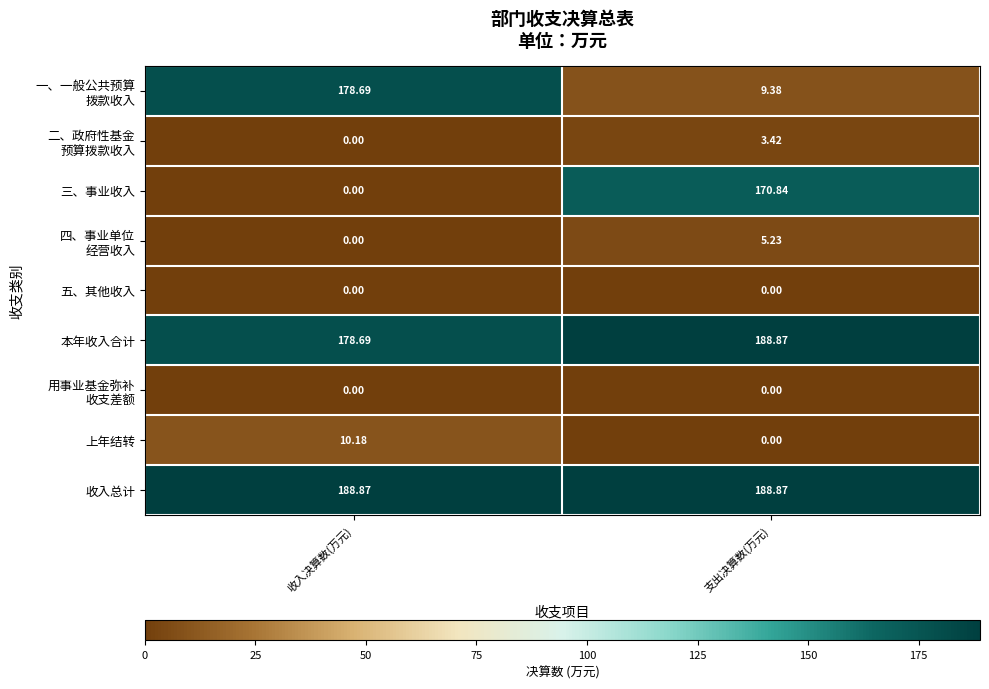

Which series has the largest range (max minus min)?

三、事业收入